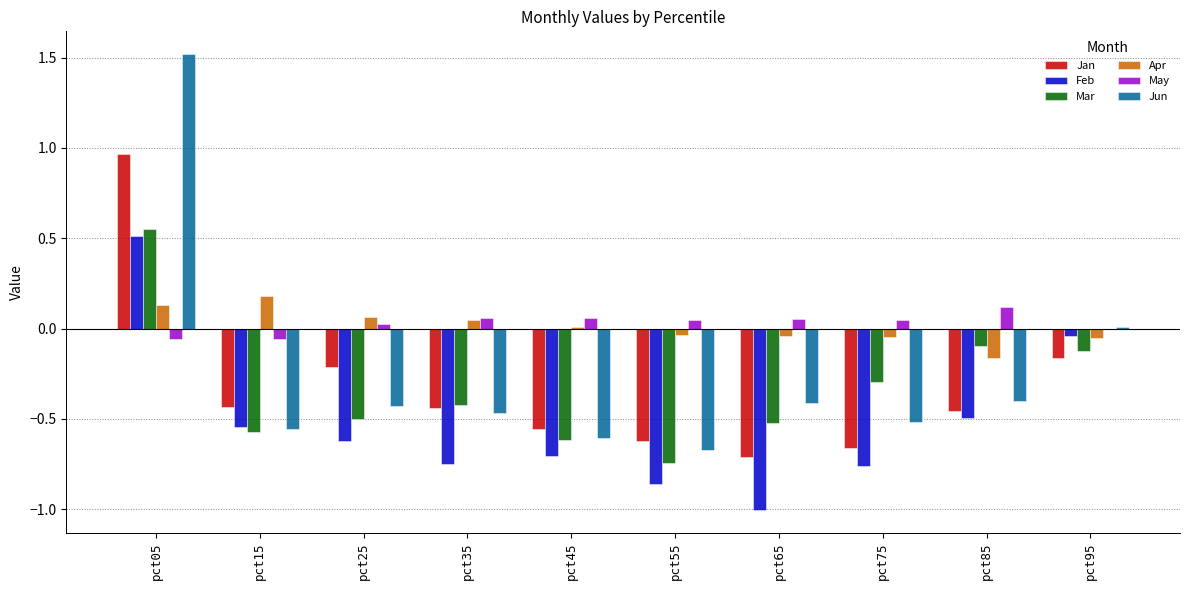

The Jun series shows -0.4 at pct25. True or false?

True